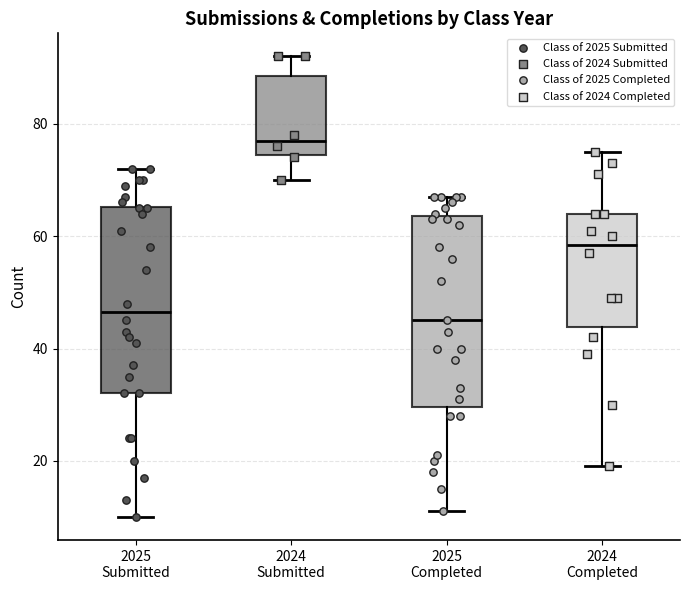

Where is the upper edge of the box for 2024 Completed on the y-axis? The values are not printed on the chart, so give them approximately, as read against the axis.

64